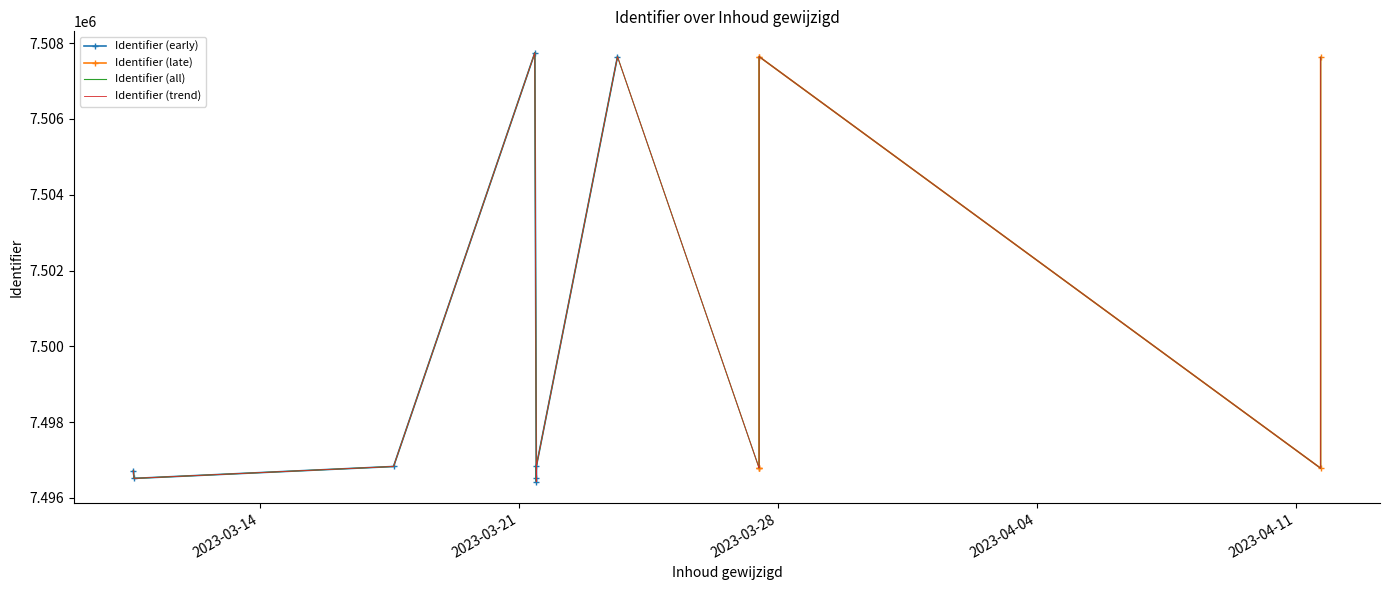

What is the change in value from 2023-03-10 14:26:42 to 2023-04-11 16:01:05?

+268